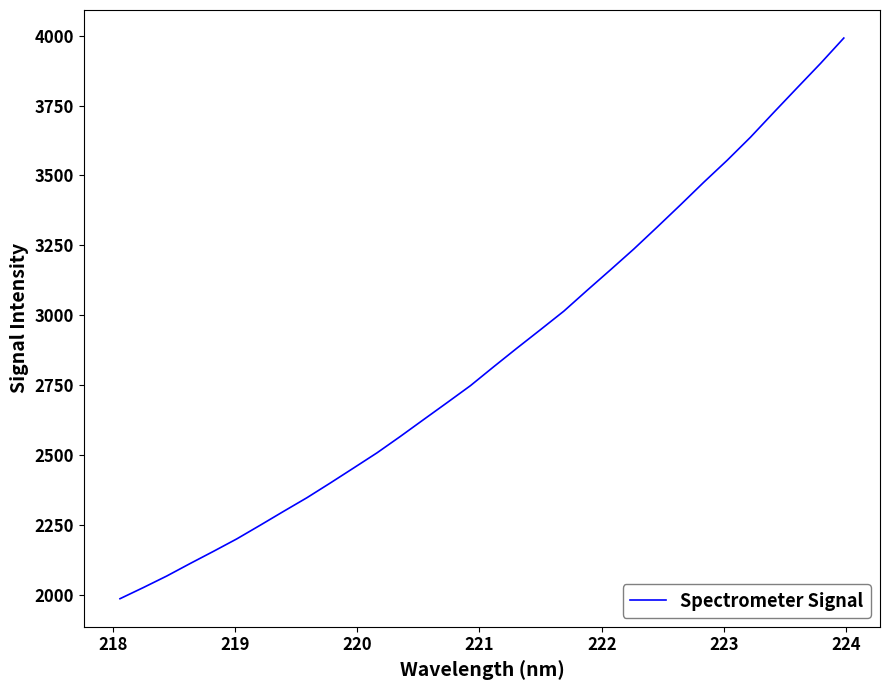

What is the minimum value shown in the chart?

1985.0